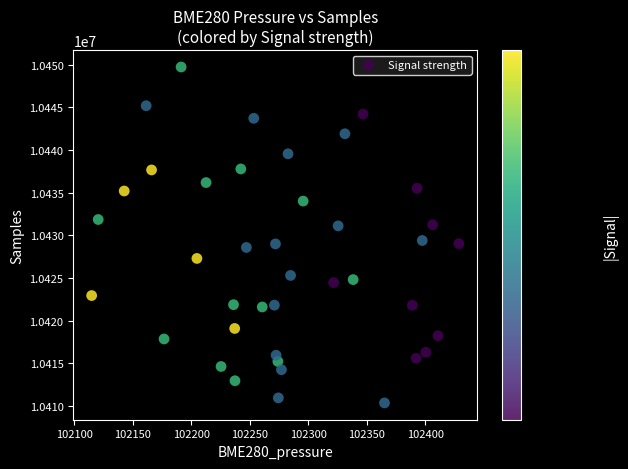

What is the range of Y values (max minus min)?

39340